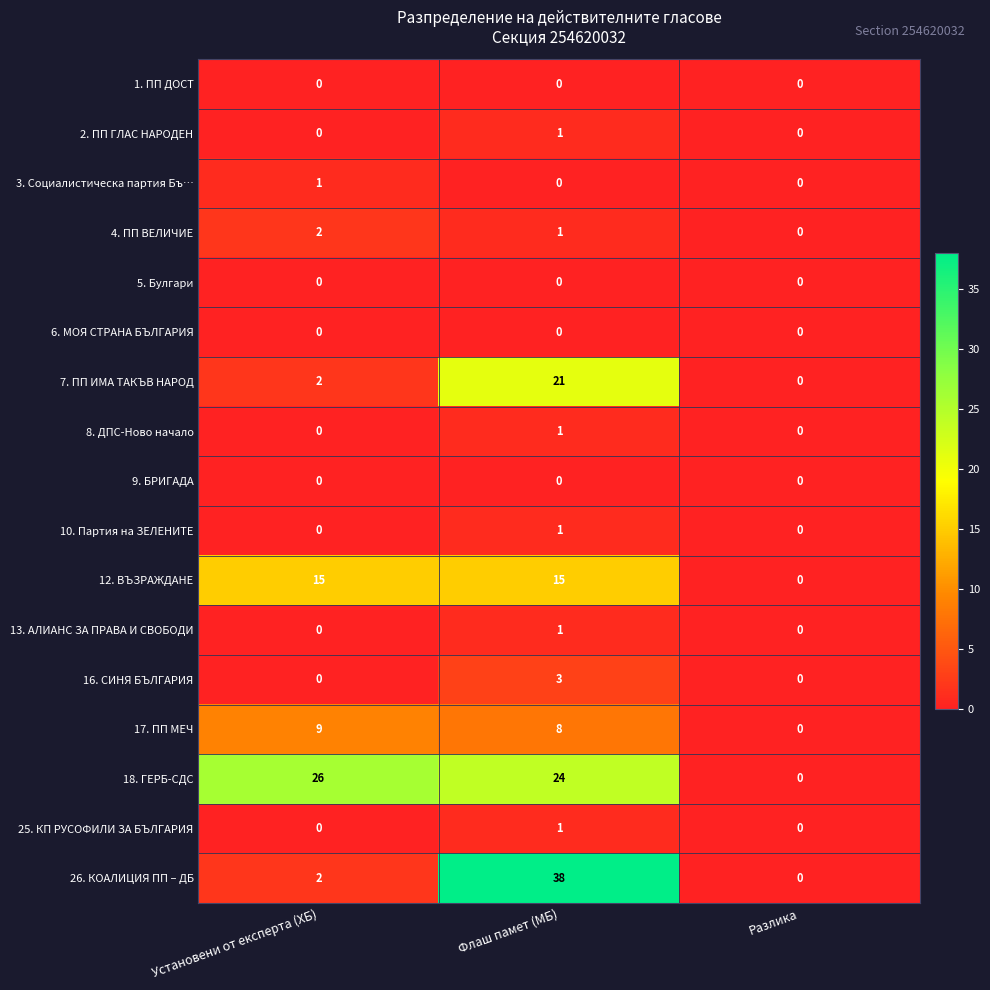

At which category is the sum across all series the highest?

Флаш памет (МБ)